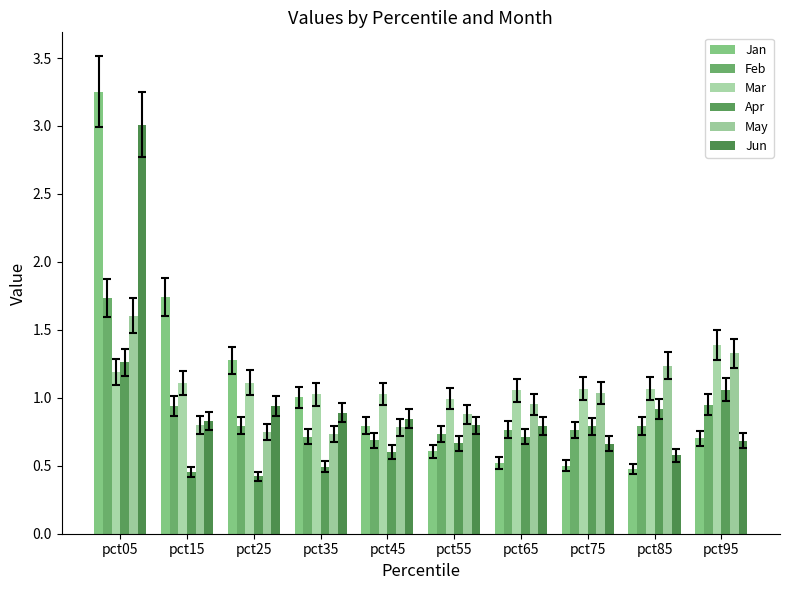

The Apr series shows 0.8 at pct35. True or false?

False